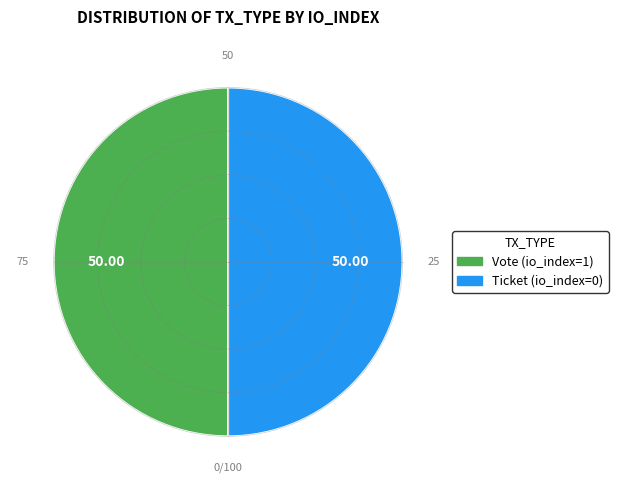

What is the ratio of the value at Vote (io_index=1) to the value at Ticket (io_index=0)?

1.0